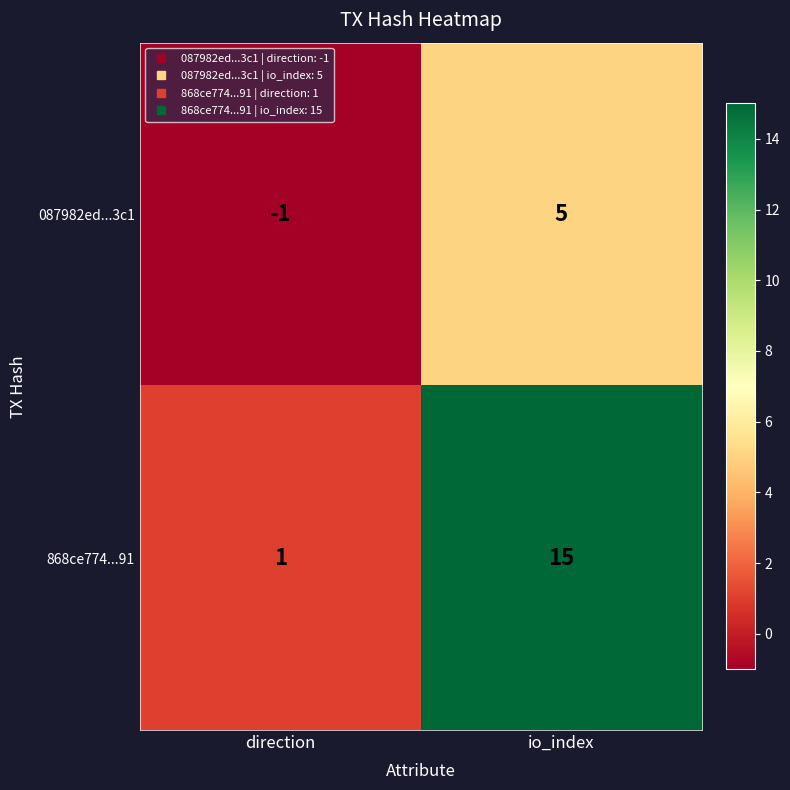

What is the difference between the 868ce774...91 values at direction and io_index?

14